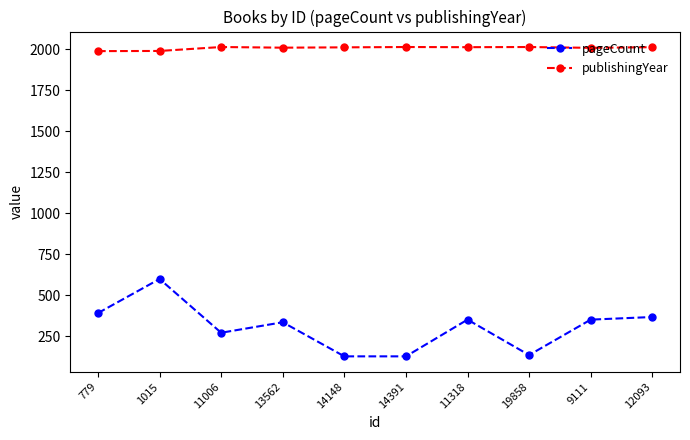

Is it true that publishingYear equals 1203 at 19858?

False